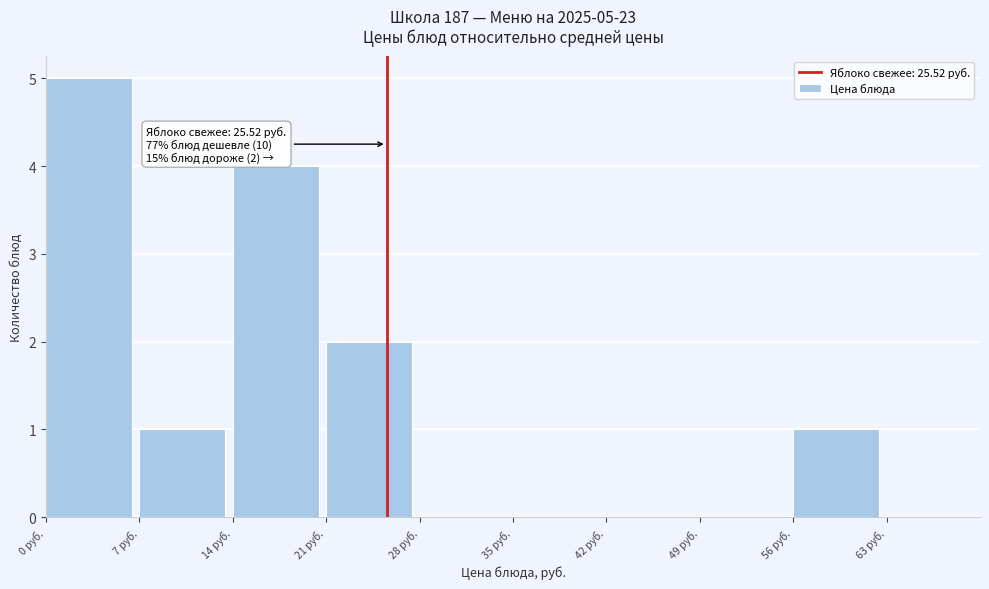

Which range on the x-axis has the tallest bar?

0 to 7